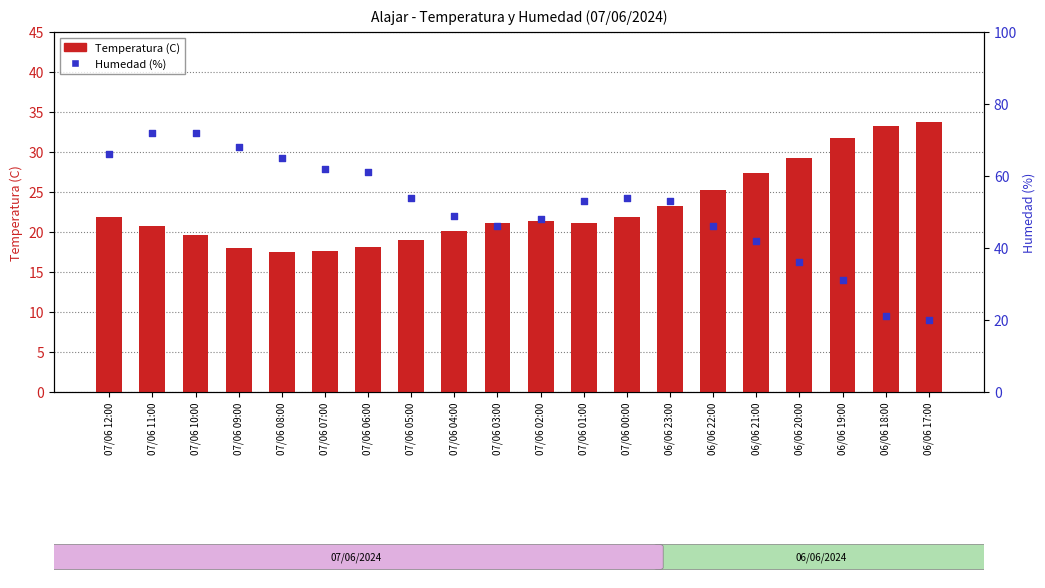

Which series contains the highest Y value?

Humedad (%)